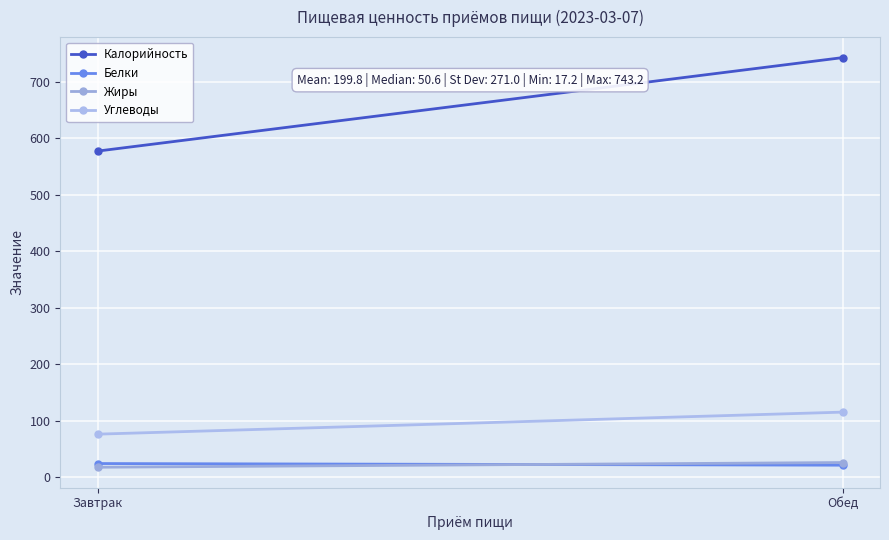

What is the value of the Жиры point at the 2nd from the left?

25.5